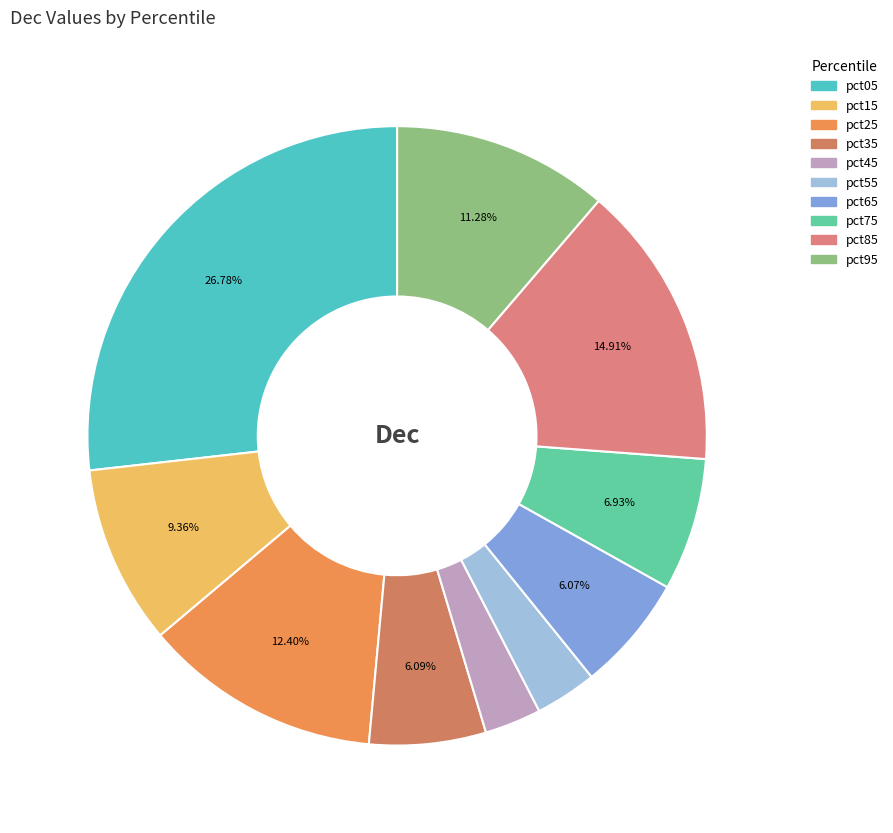

Which has a higher value, pct85 or pct15?

pct85